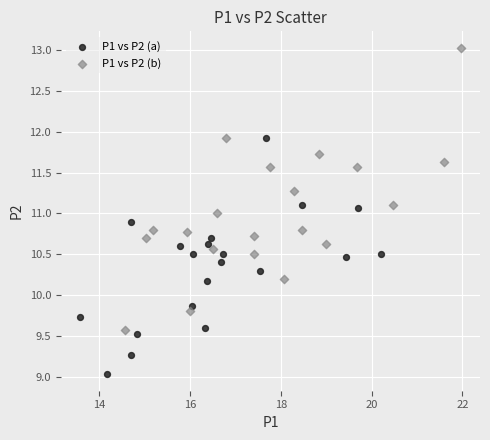

Which series has the largest Y range (max minus min)?

P1 vs P2 (b)